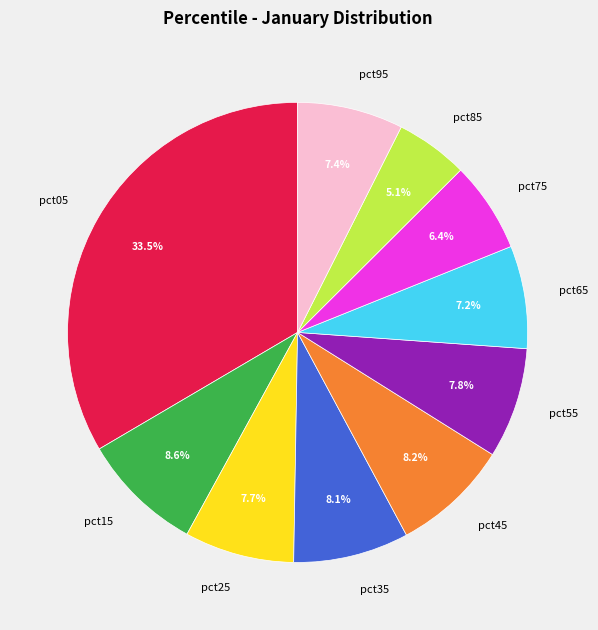

To the nearest percent, what is the average slice percentage?

10%